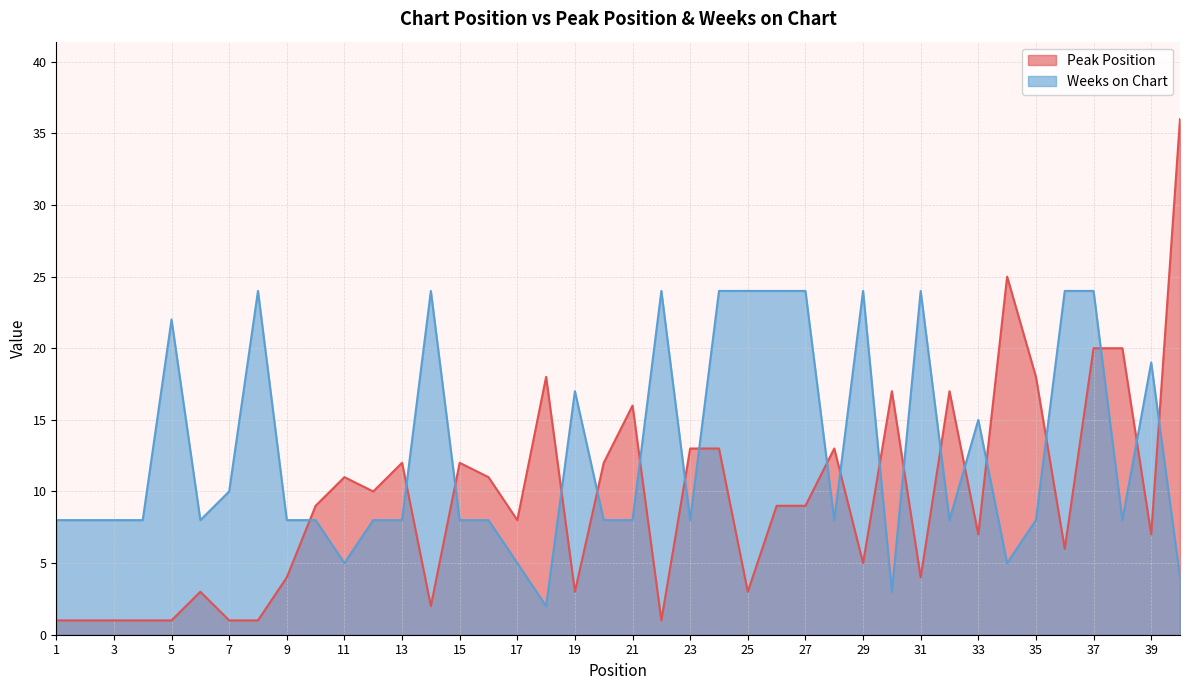

True or false: Weeks on Chart has a value of 12 at 13.

False